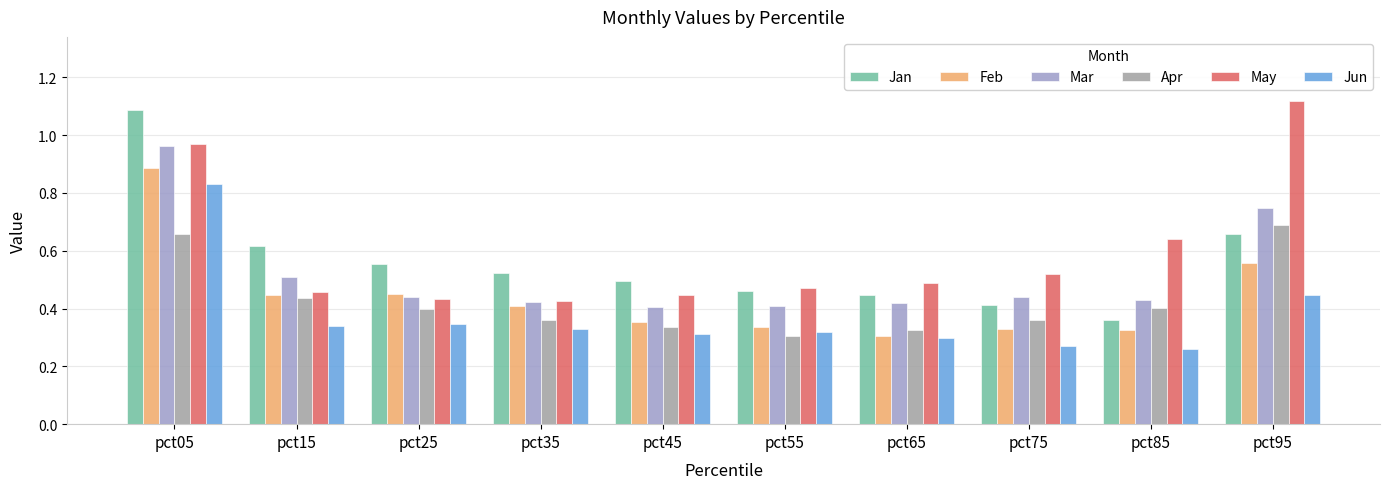

What is the sum of all Mar values?

5.2